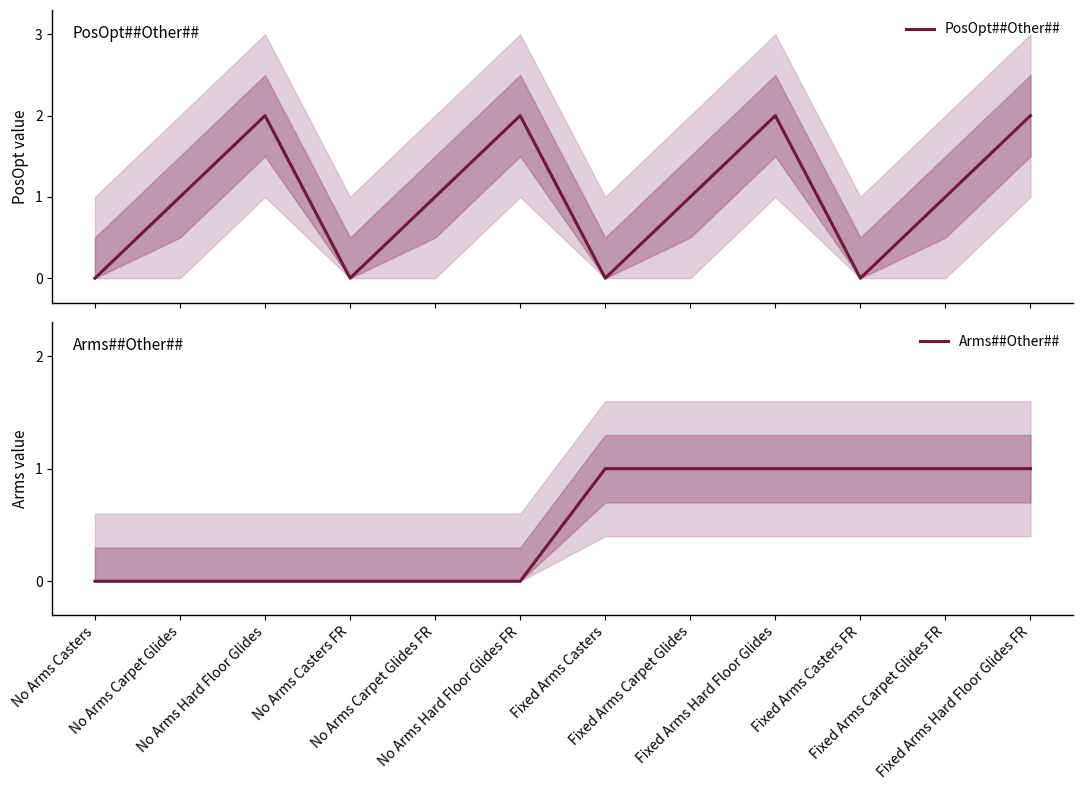

What is the sum of the PosOpt##Other## values at No Arms Carpet Glides FR and No Arms Carpet Glides?

2